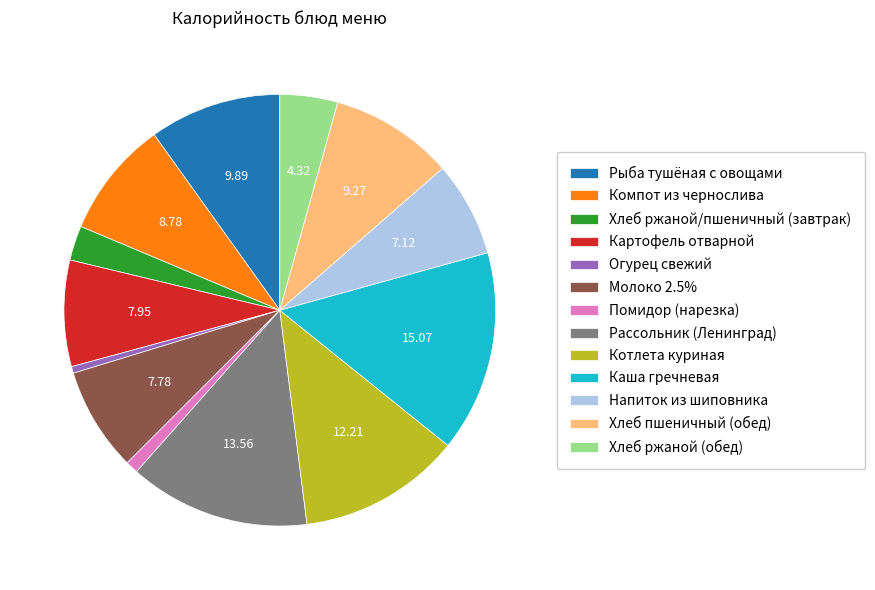

The Компот из чернослива slice represents 1% of the pie. True or false?

False